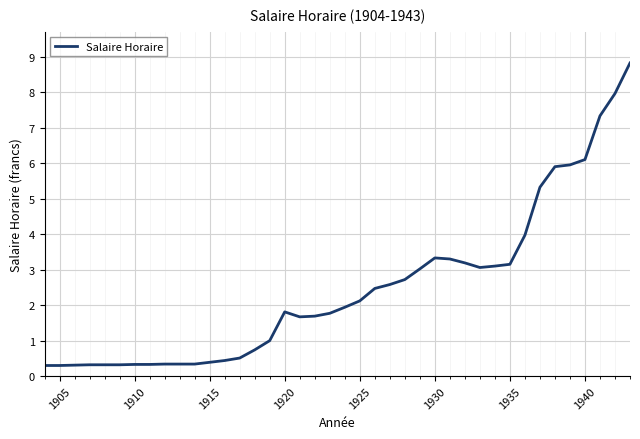

What is the difference between the maximum and minimum values?

8.5